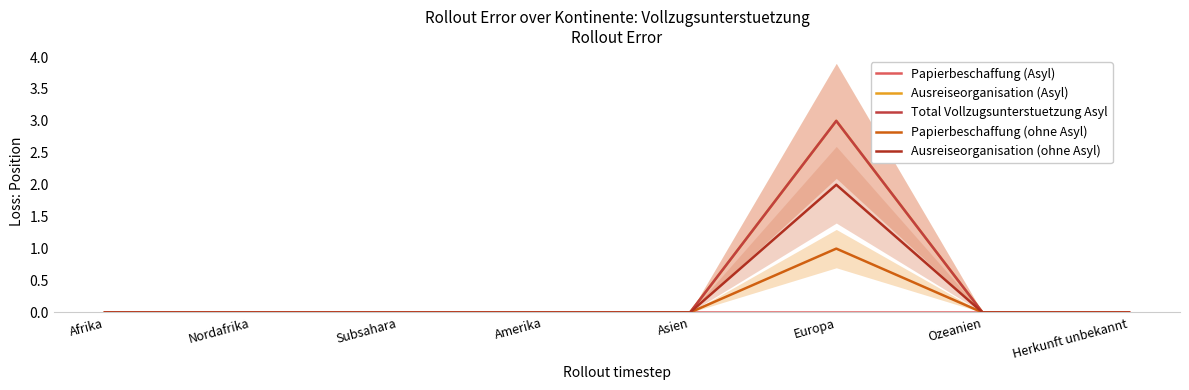

What is the spread (max minus min) of values at Europa?

3